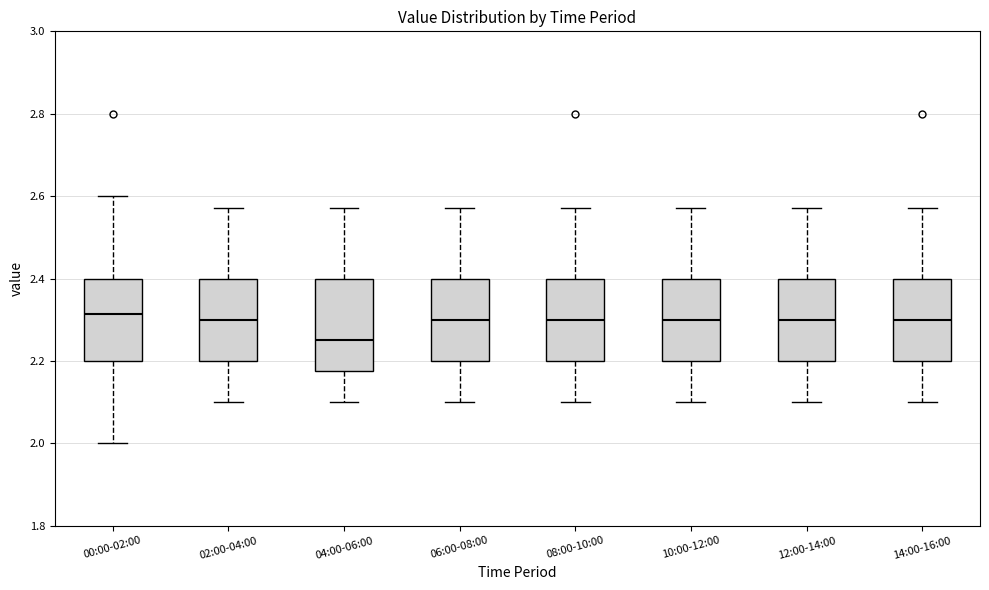

Reading left to right, transcribe this box plot: for each box, give where its median line is, the range the box spans, and where its two whiskers end, as read against the y-axis. The values are not printed on the chart, so give them approximately, as read against the axis.

00:00-02:00: median 2.32, box 2.20 to 2.40, whiskers 2.00 to 2.60
02:00-04:00: median 2.30, box 2.20 to 2.40, whiskers 2.10 to 2.58
04:00-06:00: median 2.26, box 2.18 to 2.40, whiskers 2.10 to 2.58
06:00-08:00: median 2.30, box 2.20 to 2.40, whiskers 2.10 to 2.58
08:00-10:00: median 2.30, box 2.20 to 2.40, whiskers 2.10 to 2.58
10:00-12:00: median 2.30, box 2.20 to 2.40, whiskers 2.10 to 2.58
12:00-14:00: median 2.30, box 2.20 to 2.40, whiskers 2.10 to 2.58
14:00-16:00: median 2.30, box 2.20 to 2.40, whiskers 2.10 to 2.58